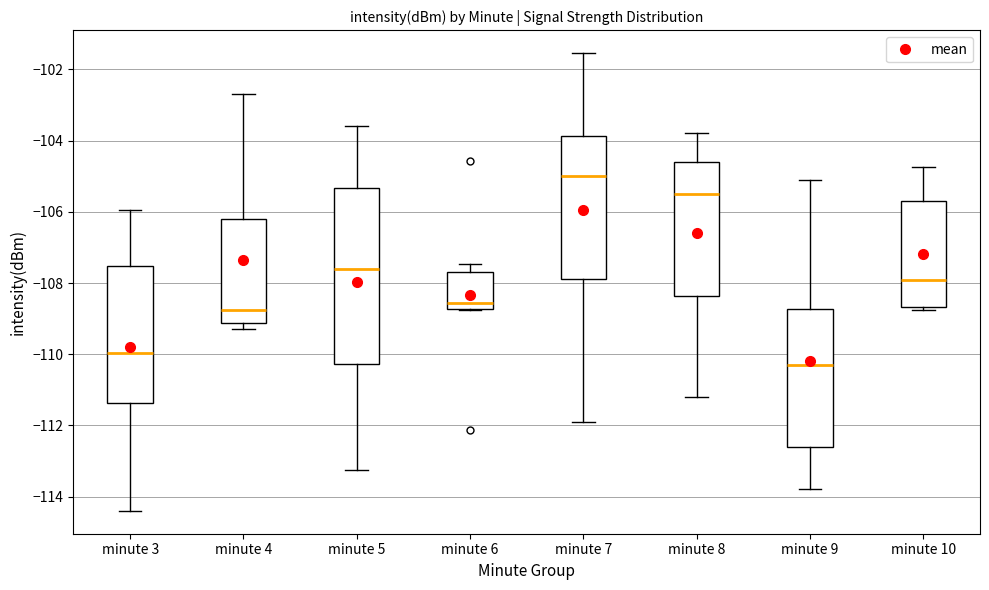

Reading left to right, transcribe this box plot: for each box, give where its median line is, the range the box spans, and where its two whiskers end, as read against the y-axis. The values are not printed on the chart, so give them approximately, as read against the axis.

minute 3: median -110.0, box -111.4 to -107.6, whiskers -114.4 to -106.0
minute 4: median -108.8, box -109.2 to -106.2, whiskers -109.2 (just below the box's lower edge) to -102.6
minute 5: median -107.6, box -110.2 to -105.4, whiskers -113.2 to -103.6
minute 6: median -108.6, box -108.8 to -107.8, whiskers -108.8 to -107.4
minute 7: median -105.0, box -107.8 to -103.8, whiskers -111.8 to -101.6
minute 8: median -105.4, box -108.4 to -104.6, whiskers -111.2 to -103.8
minute 9: median -110.2, box -112.6 to -108.8, whiskers -113.8 to -105.2
minute 10: median -108.0, box -108.6 to -105.6, whiskers -108.8 to -104.8